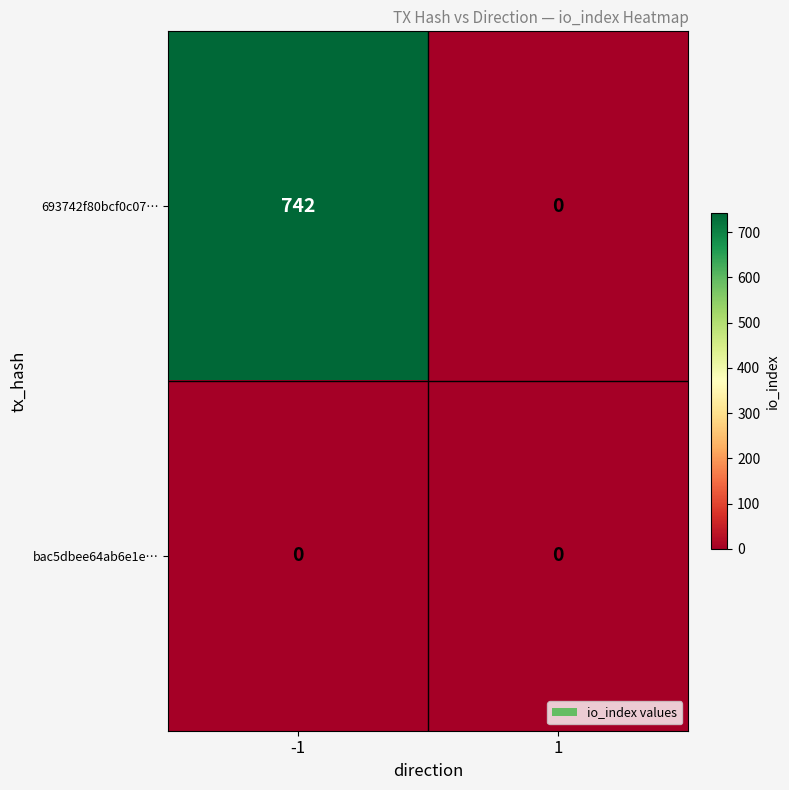

What is the average value of the 693742f80bcf0c07… series?

371